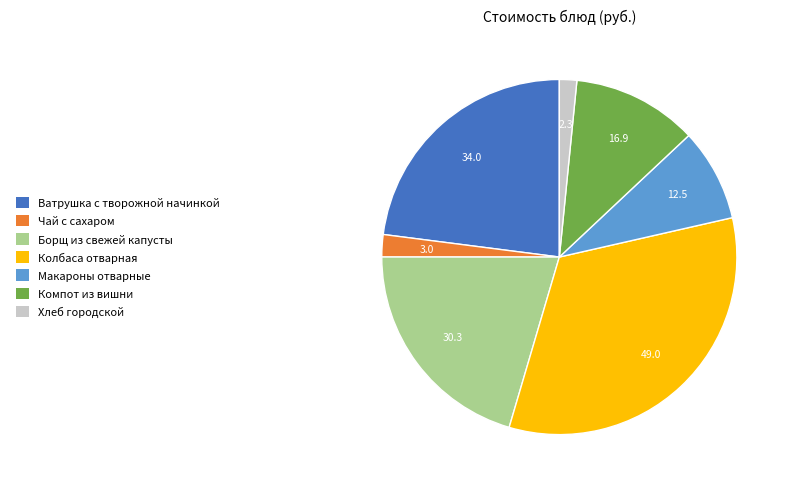

Which category has the biggest portion of the pie?

Колбаса отварная